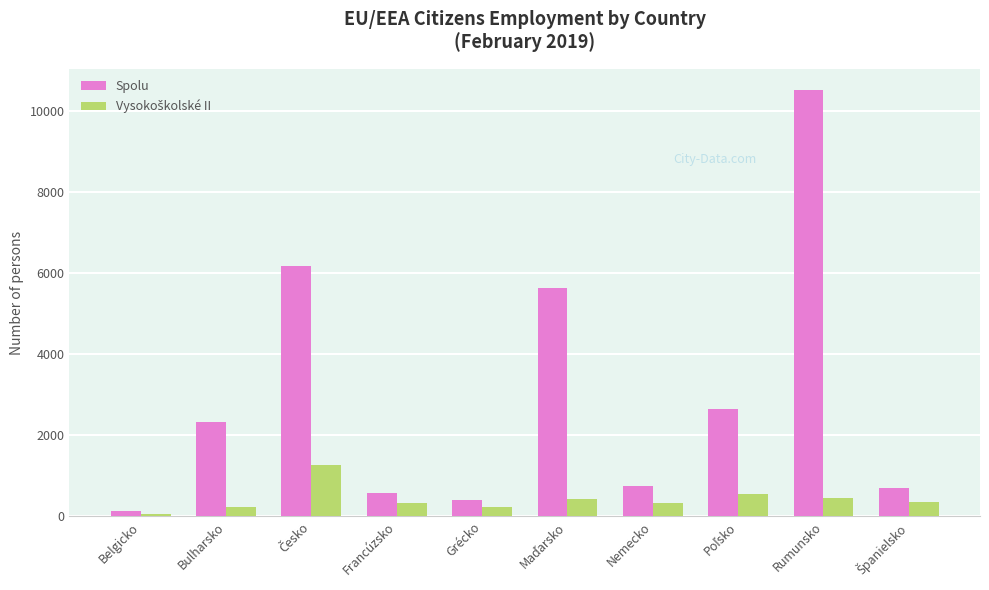

Which category has the highest value across all series?

Rumunsko